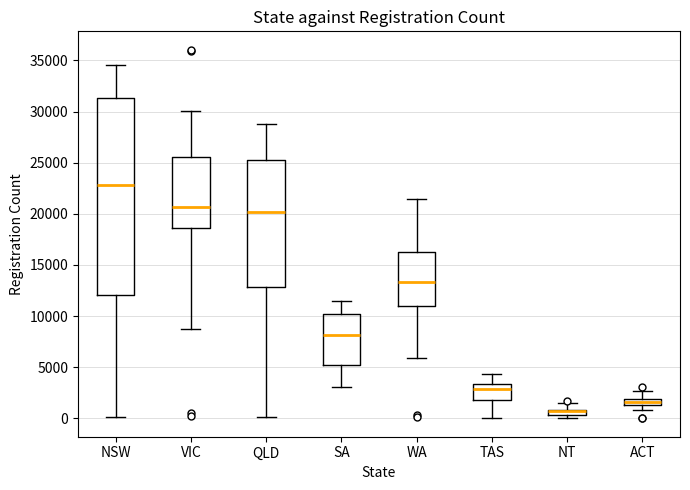

Which box is the tallest, from its lower edge to its upper edge?

NSW